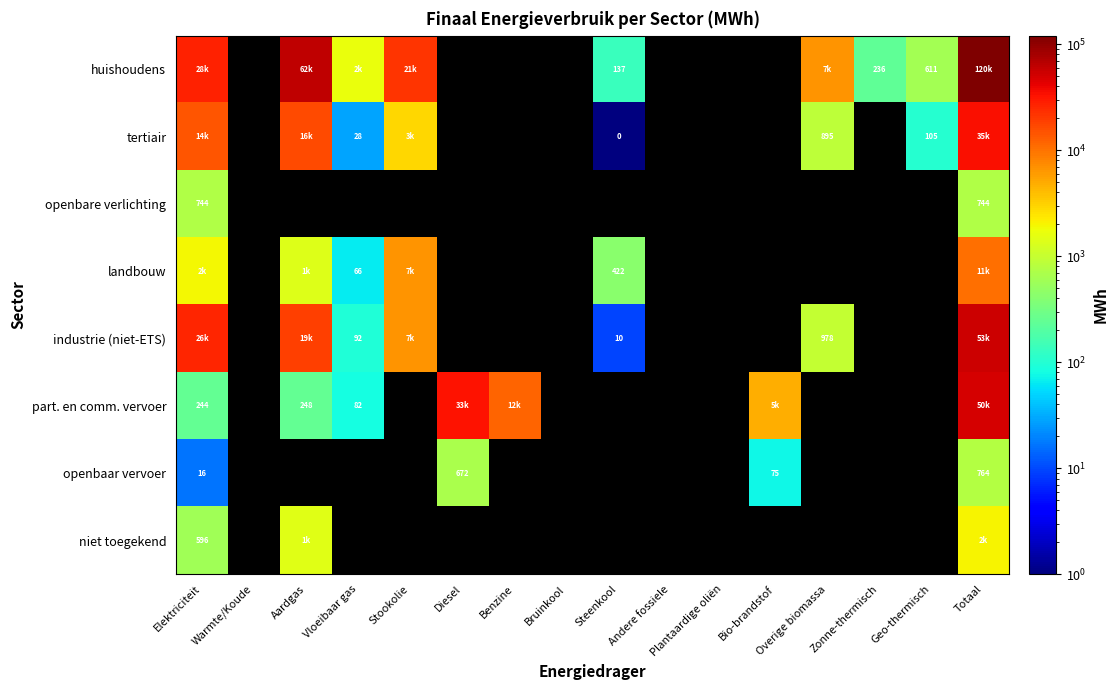

Which series has the largest range (max minus min)?

huishoudens